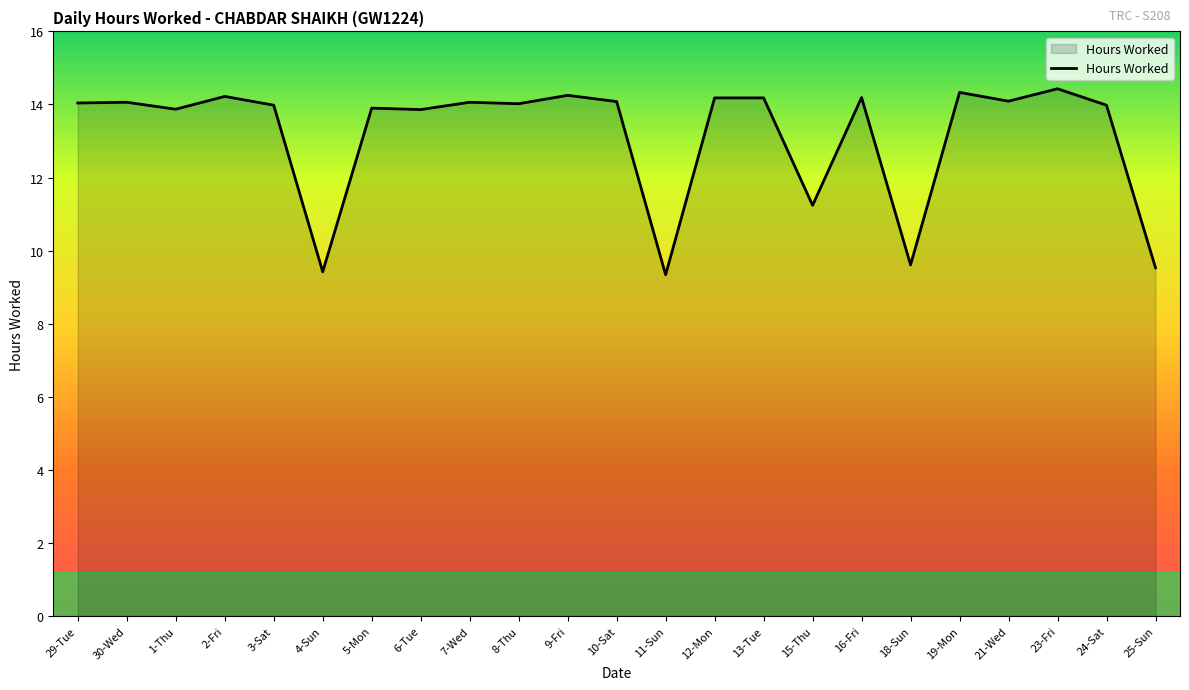

The value at 29-Tue is 8.5. True or false?

False